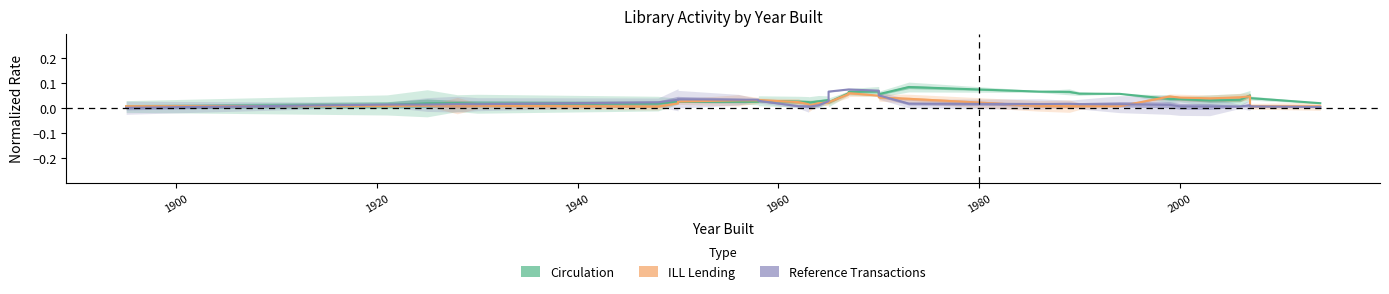

What is the label of the 27th point from the right?

2000